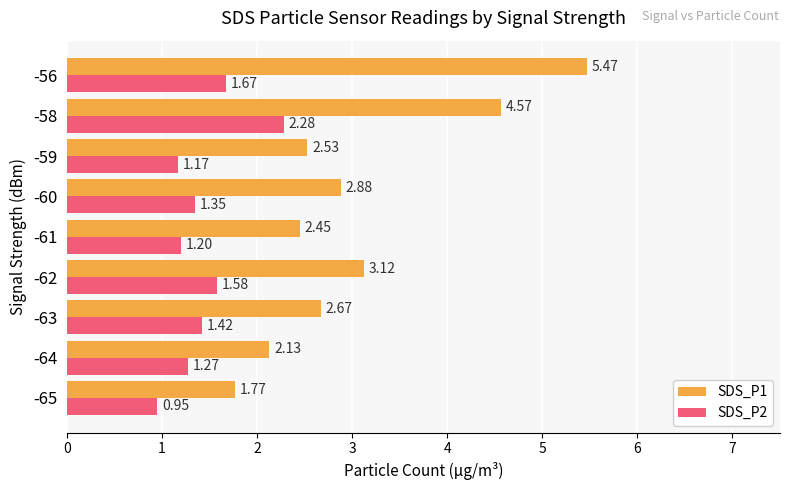

How many data points in SDS_P2 are above 1?

8